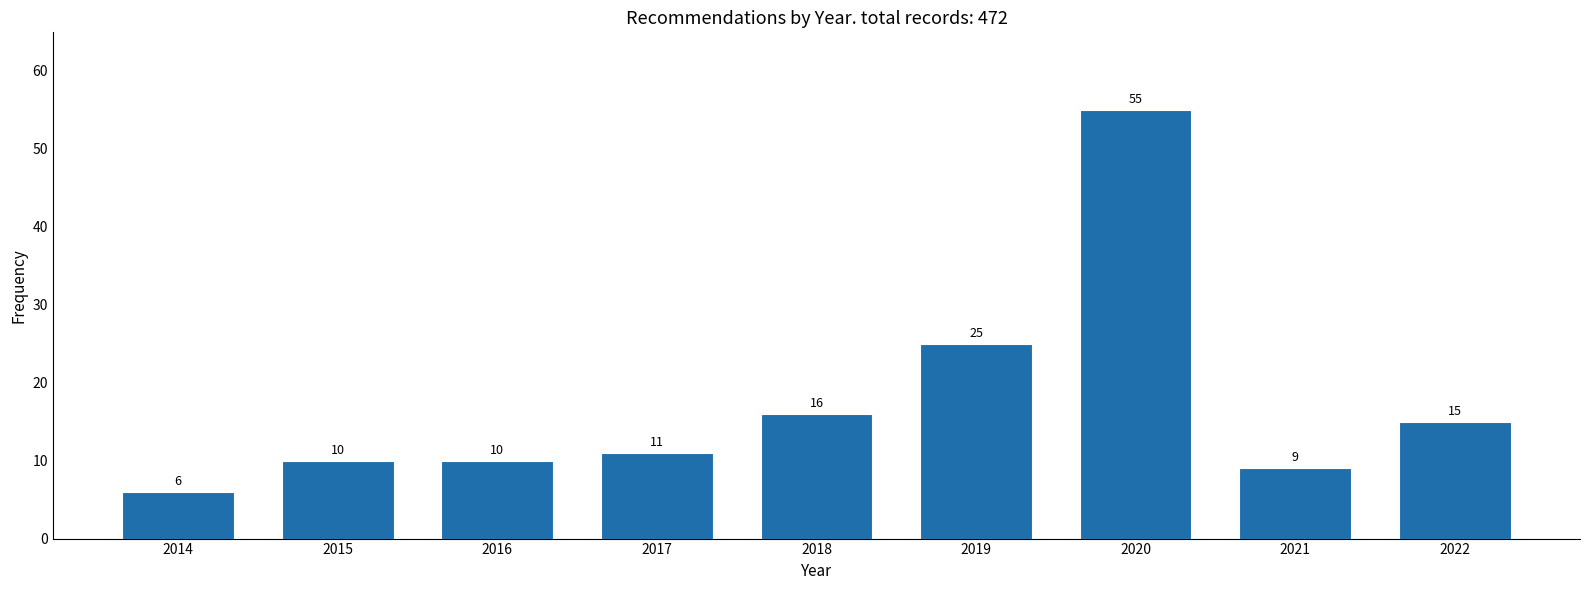

Reading left to right, list all the values displayed in this chart.

6	10	10	11	16	25	55	9	15